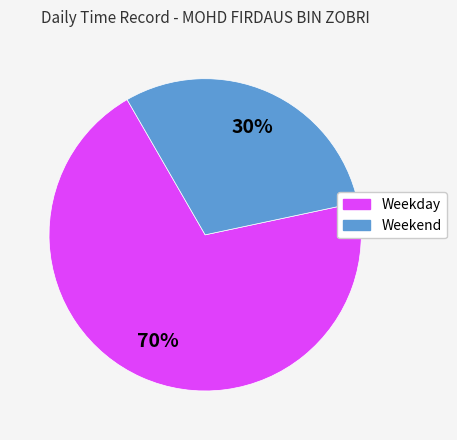

To the nearest percent, what is the average slice percentage?

50%